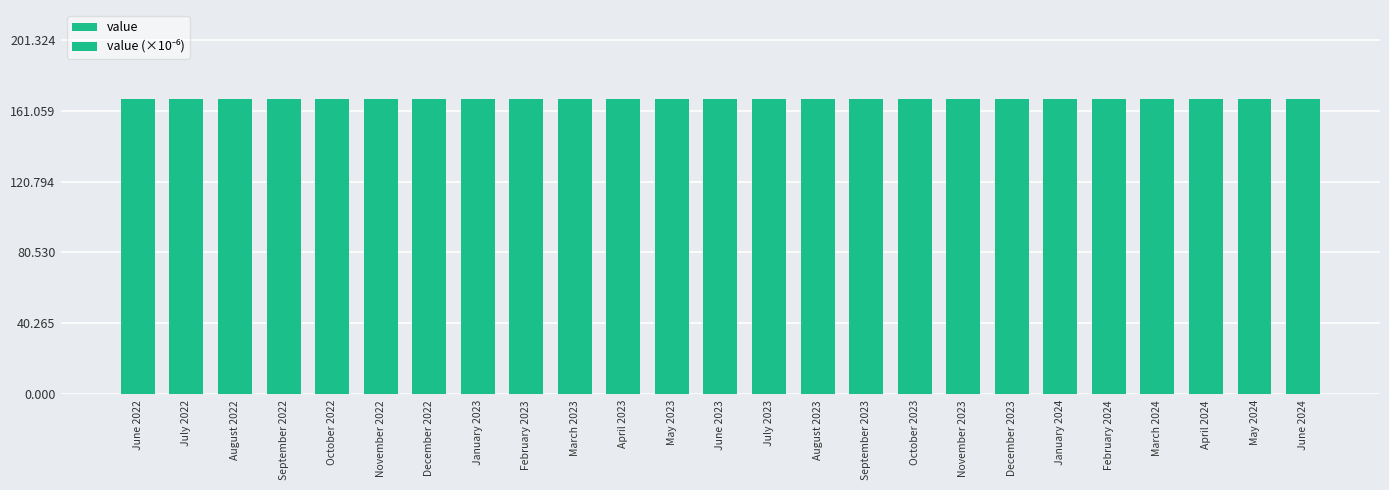

Between February 2023 and February 2024, which is larger?

February 2023